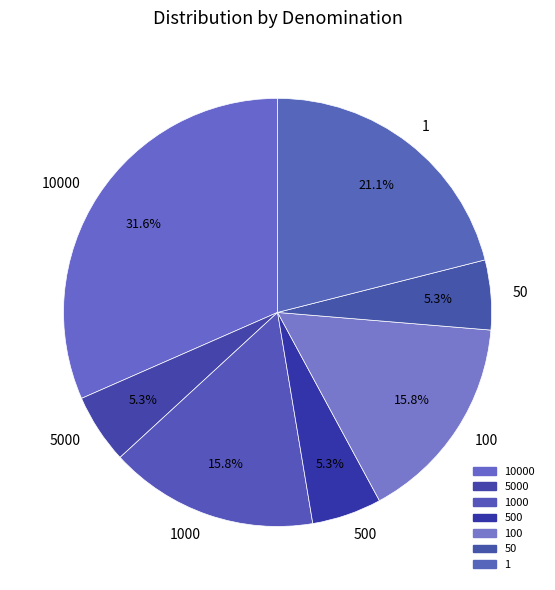

What is the ratio of the value at 100 to the value at 1000?

1.0